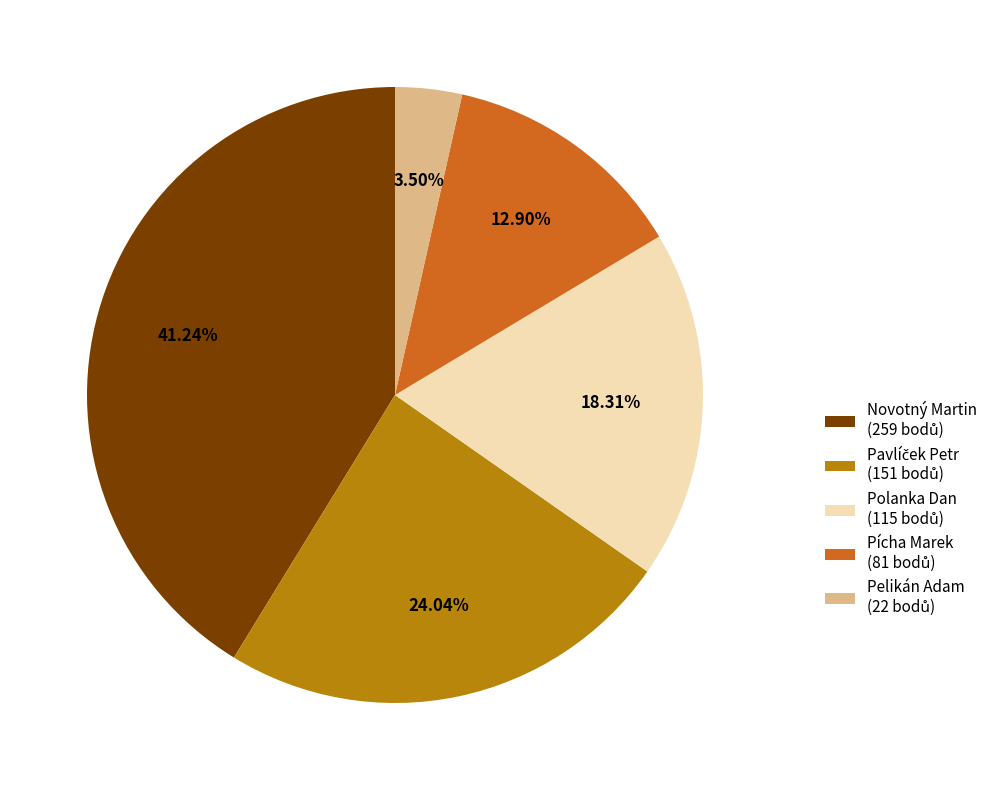

How many slices are in this pie chart?

5